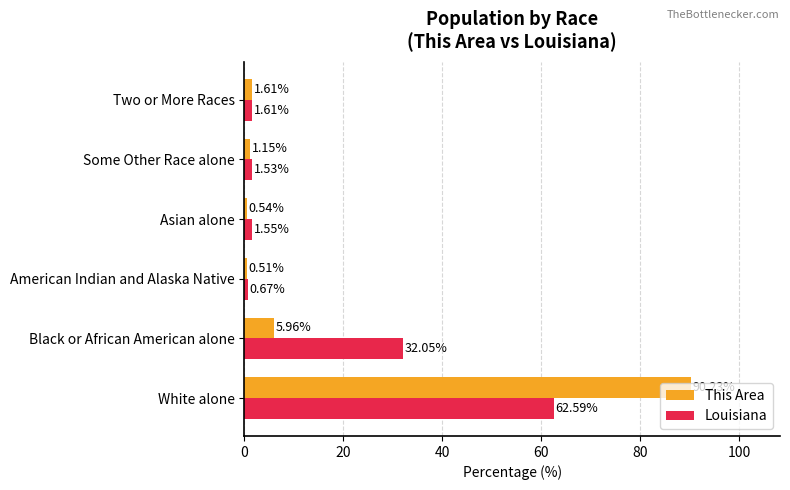

List the labels in order of This Area value, smallest first.

American Indian and Alaska Native, Asian alone, Some Other Race alone, Two or More Races, Black or African American alone, White alone